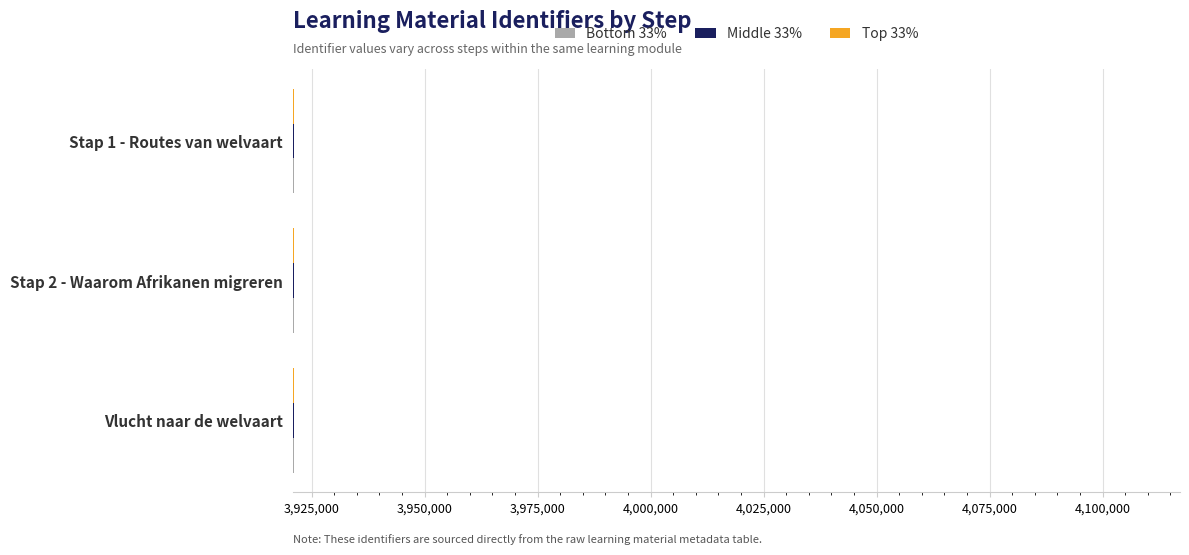

What is the minimum value shown in the chart?

3921040